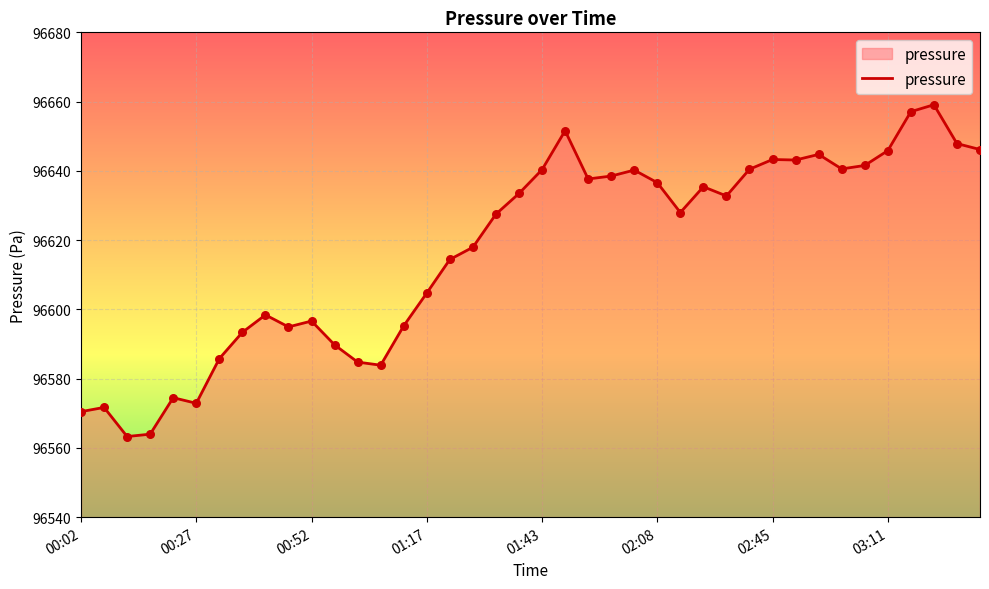

What is the difference between the maximum and minimum values?

95.8